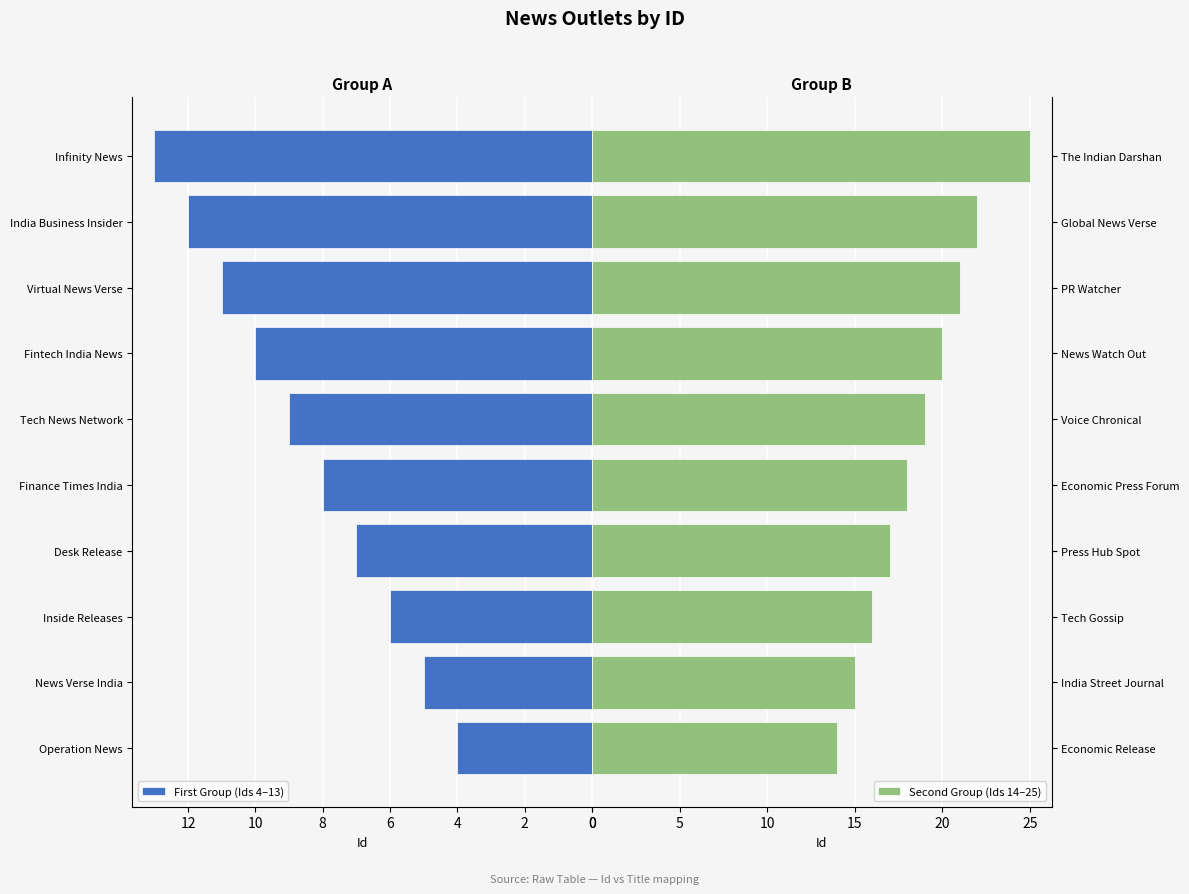

Rank the categories by Second Group (Ids 14–25) value from highest to lowest.

The Indian Darshan, Global News Verse, PR Watcher, News Watch Out, Voice Chronical, Economic Press Forum, Press Hub Spot, Tech Gossip, India Street Journal, Economic Release